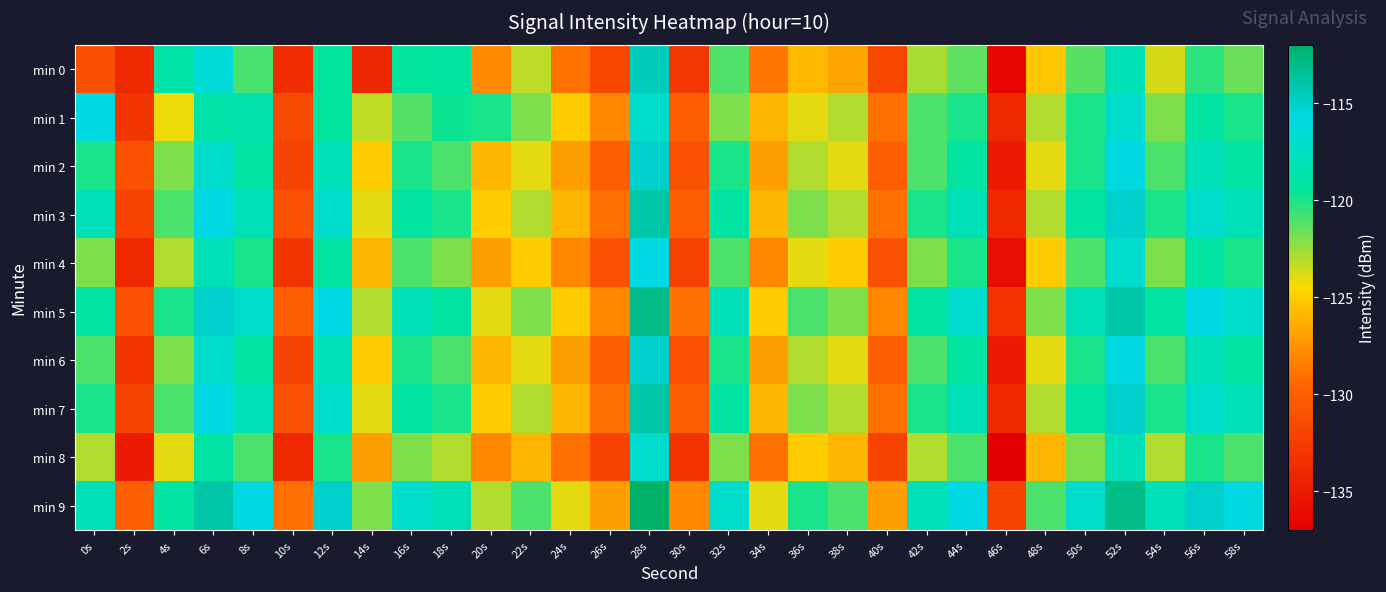

At which category is the sum across all series the highest?

28s